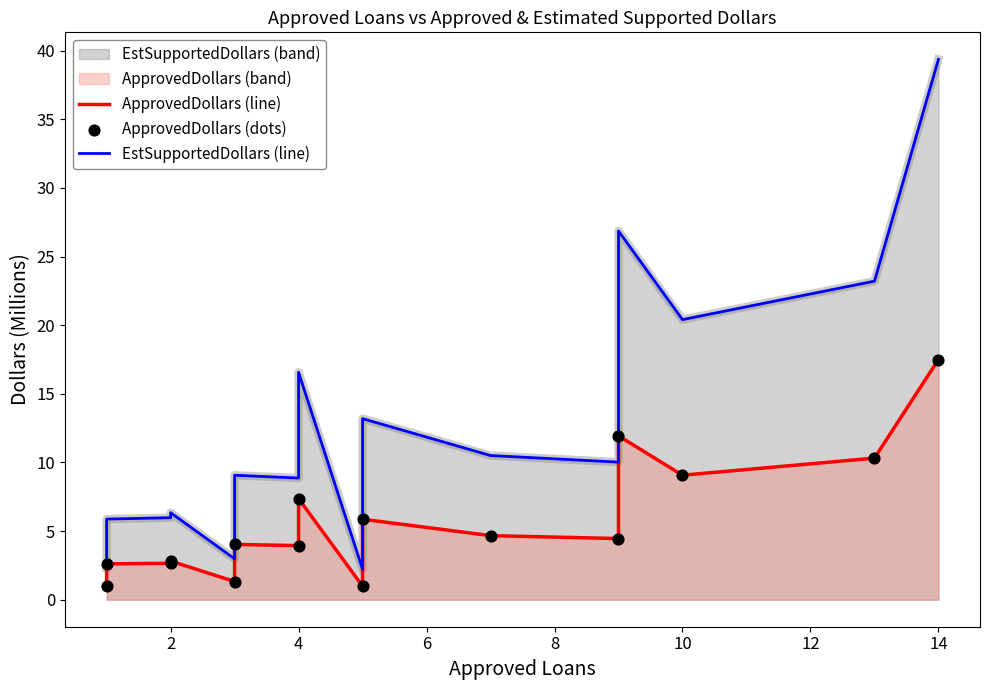

Which series has the largest total across all categories?

EstSupportedDollars (line)